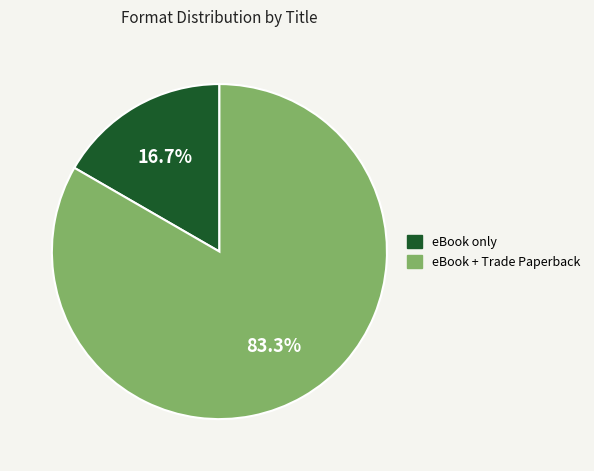

What portion of the pie excludes eBook + Trade Paperback?

16.7%